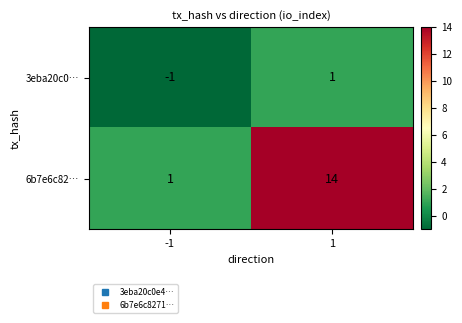

Rank the series by their maximum value, from highest to lowest.

6b7e6c82…, 3eba20c0…